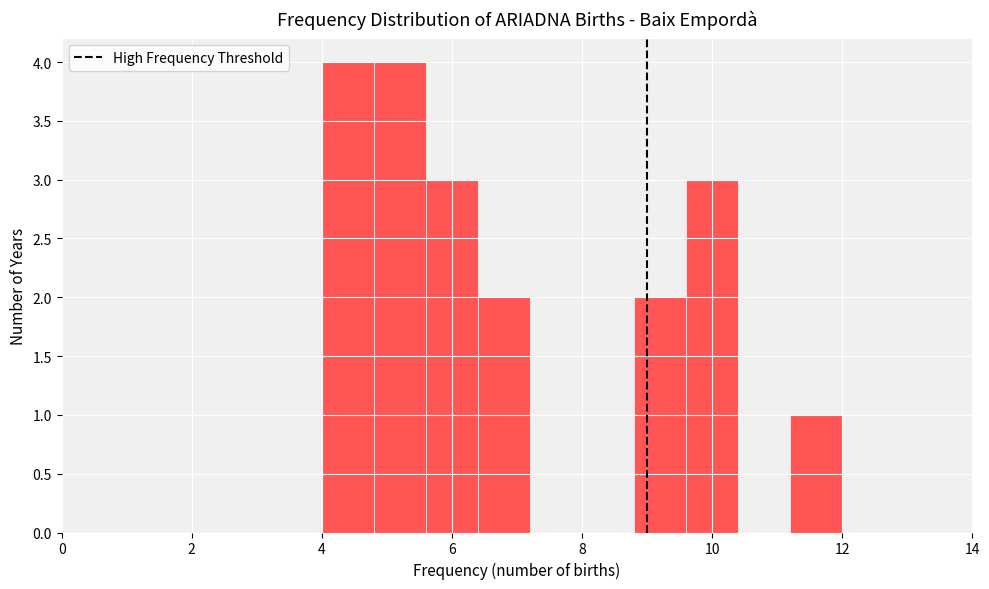

Reading left to right, transcribe this chart: for each bar, give the range it covers on the x-axis and its height. The values are not printed on the chart, so give them approximately, as read against the axis.

4.0 to 4.8: 4
4.8 to 5.6: 4
5.6 to 6.4: 3
6.4 to 7.2: 2
7.2 to 8.0: 0
8.0 to 8.8: 0
8.8 to 9.6: 2
9.6 to 10.4: 3
10.4 to 11.2: 0
11.2 to 12.0: 1